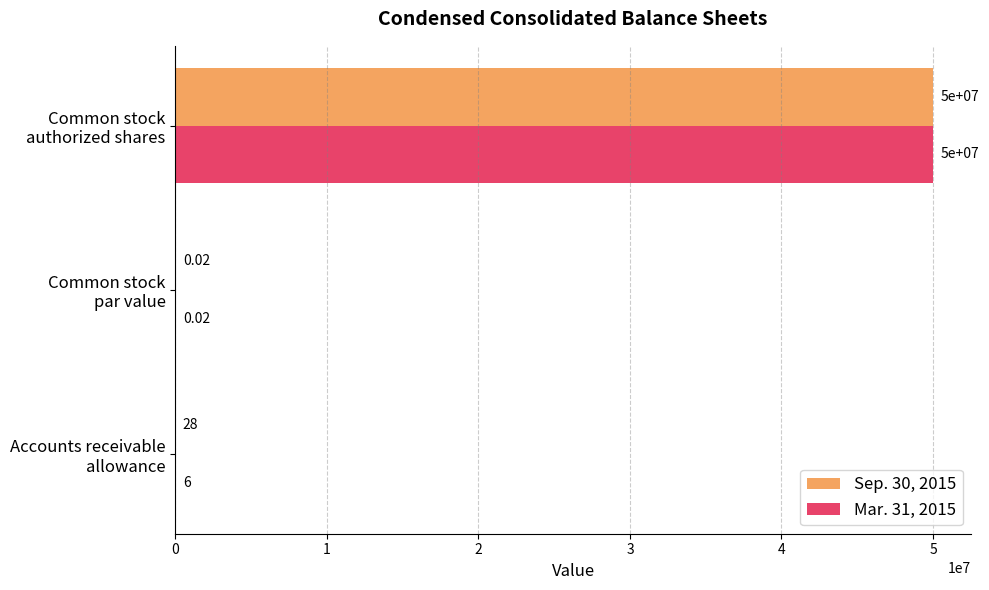

Which series has the largest total across all categories?

Sep. 30, 2015